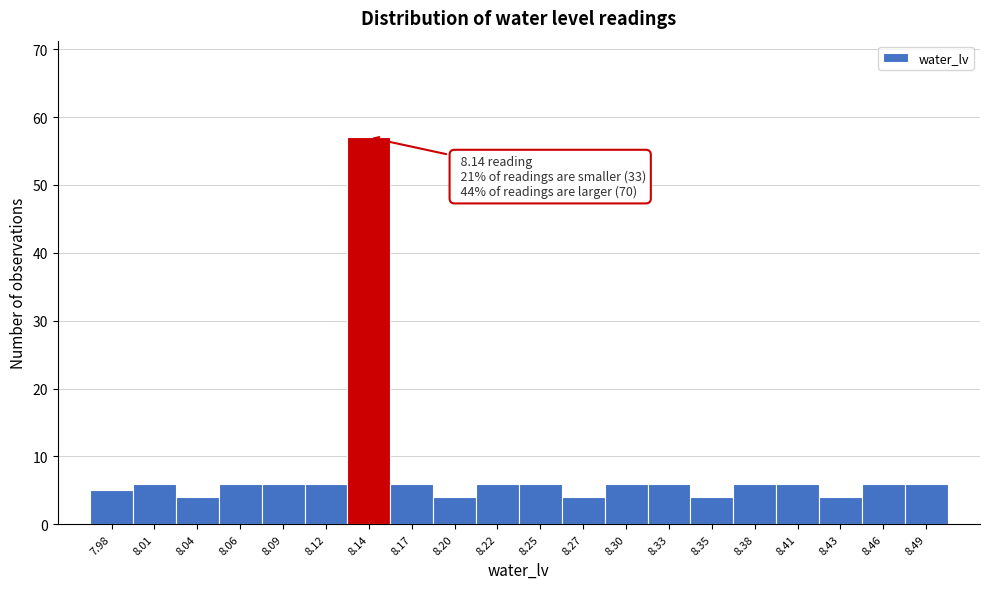

Over which range of the x-axis is the bar tallest?

8.130 to 8.155